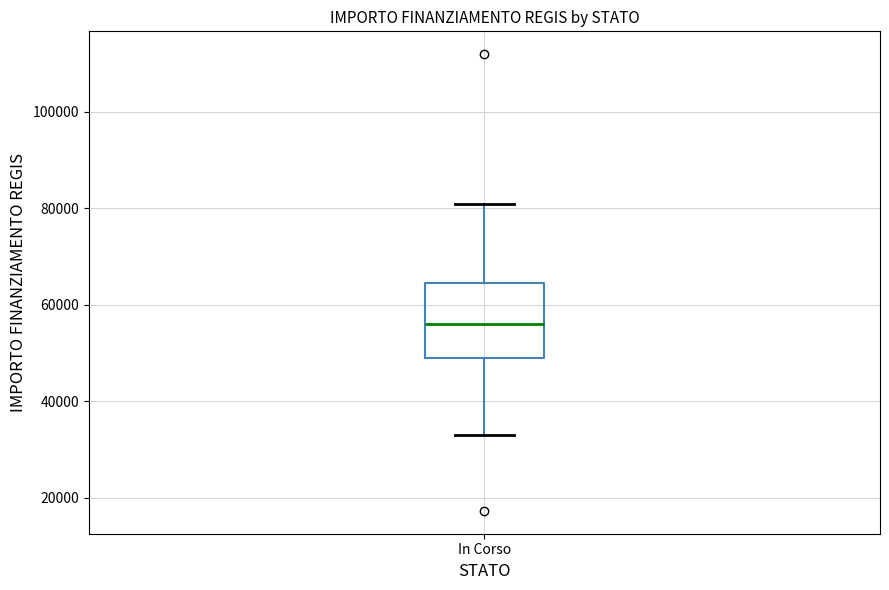

Read this box plot against the y-axis: the position of the median line, the range covered by the box, and the ends of both whiskers. The values are not printed on the chart, so give them approximately, as read against the axis.

median 56000, box 50000 to 64000, whiskers 32000 to 80000